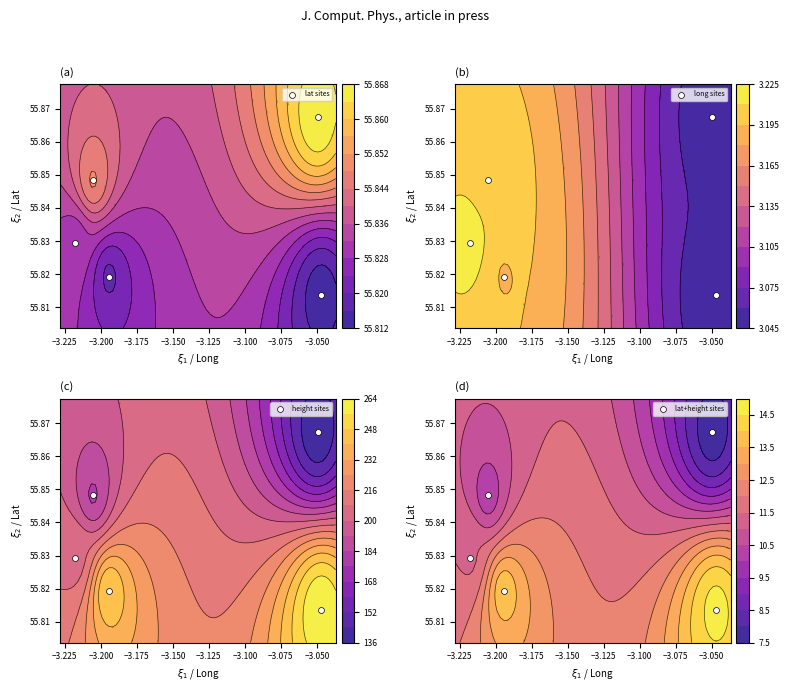

At how many categories does at least one series exceed 55?

5